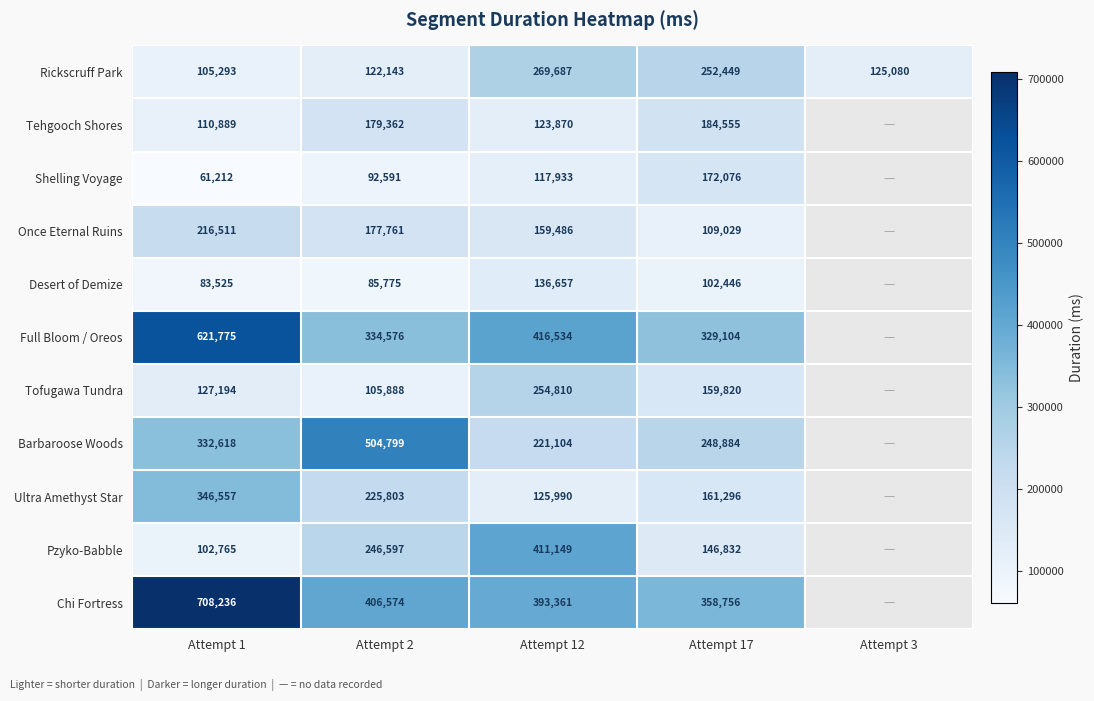

Between Attempt 1 and Attempt 17, which series saw the biggest shift?

Chi Fortress